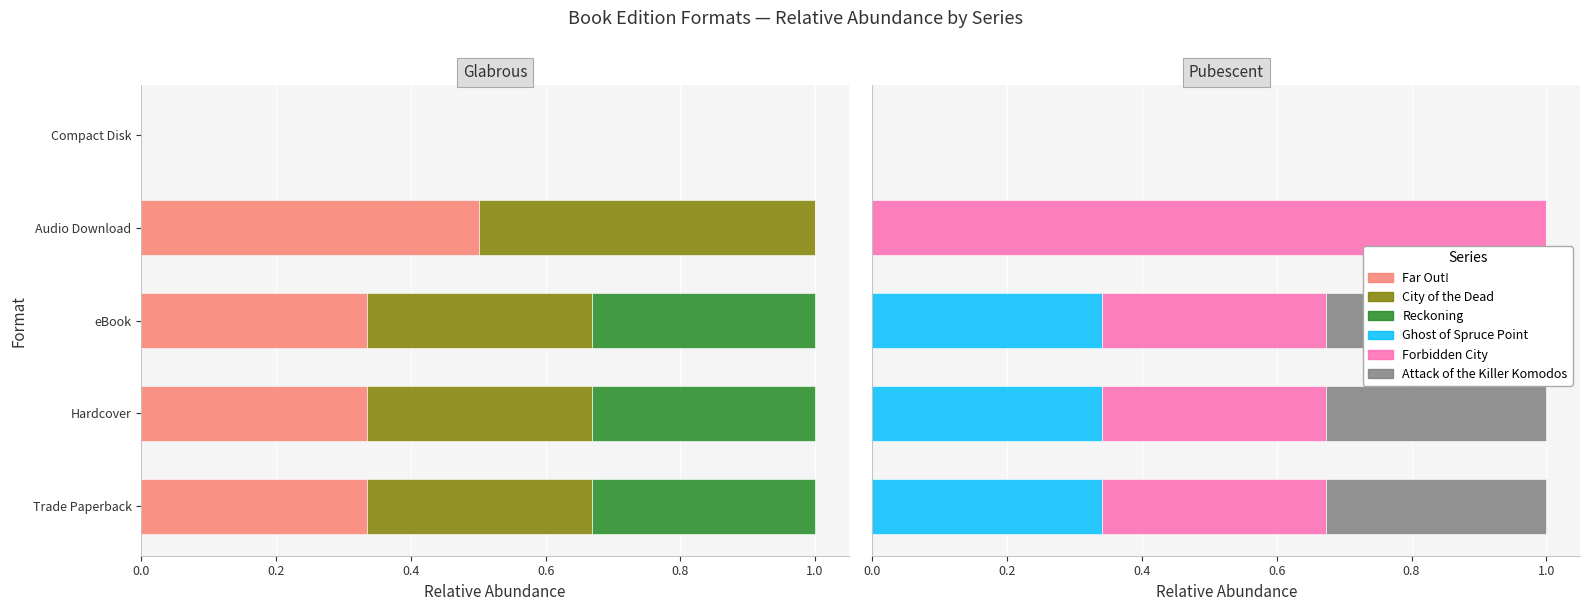

Which series has the largest total across all categories?

Forbidden City